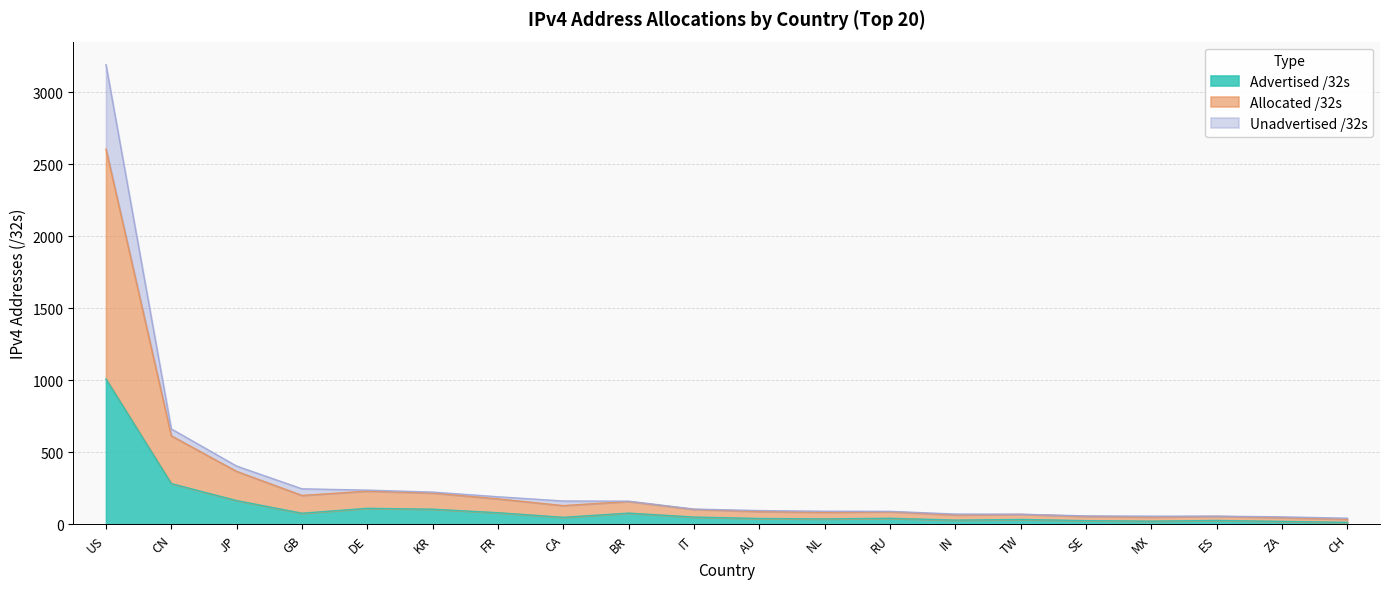

What is the minimum value shown in the chart?

14.5